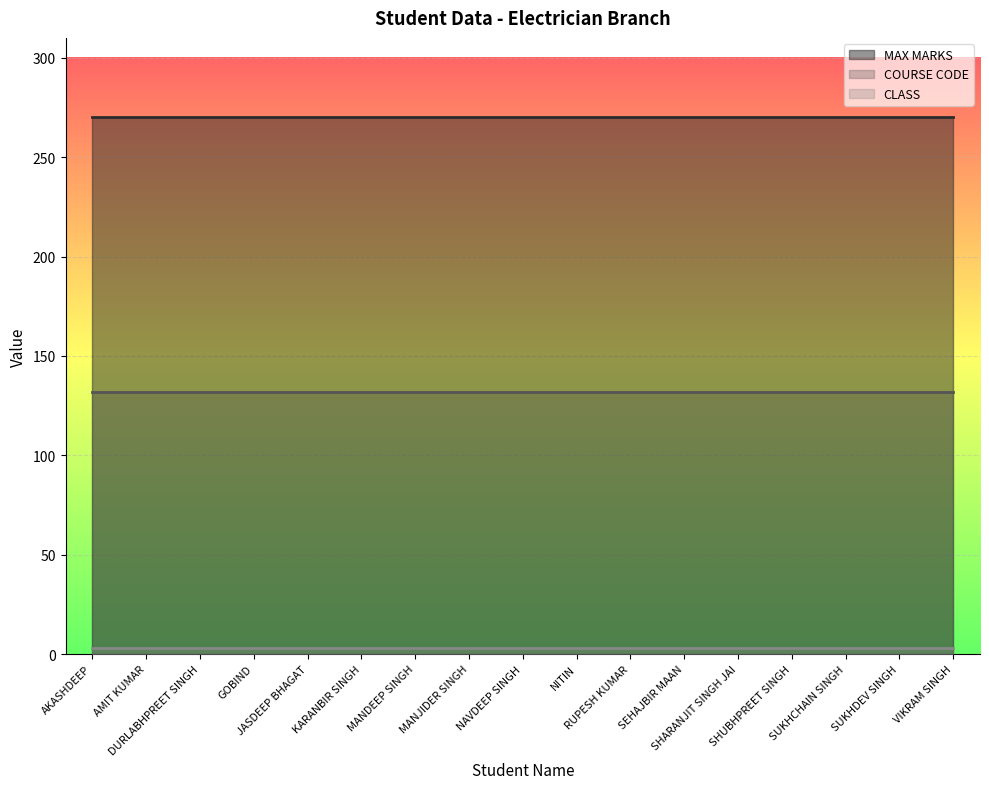

What position from the left is SUKHCHAIN SINGH?

15